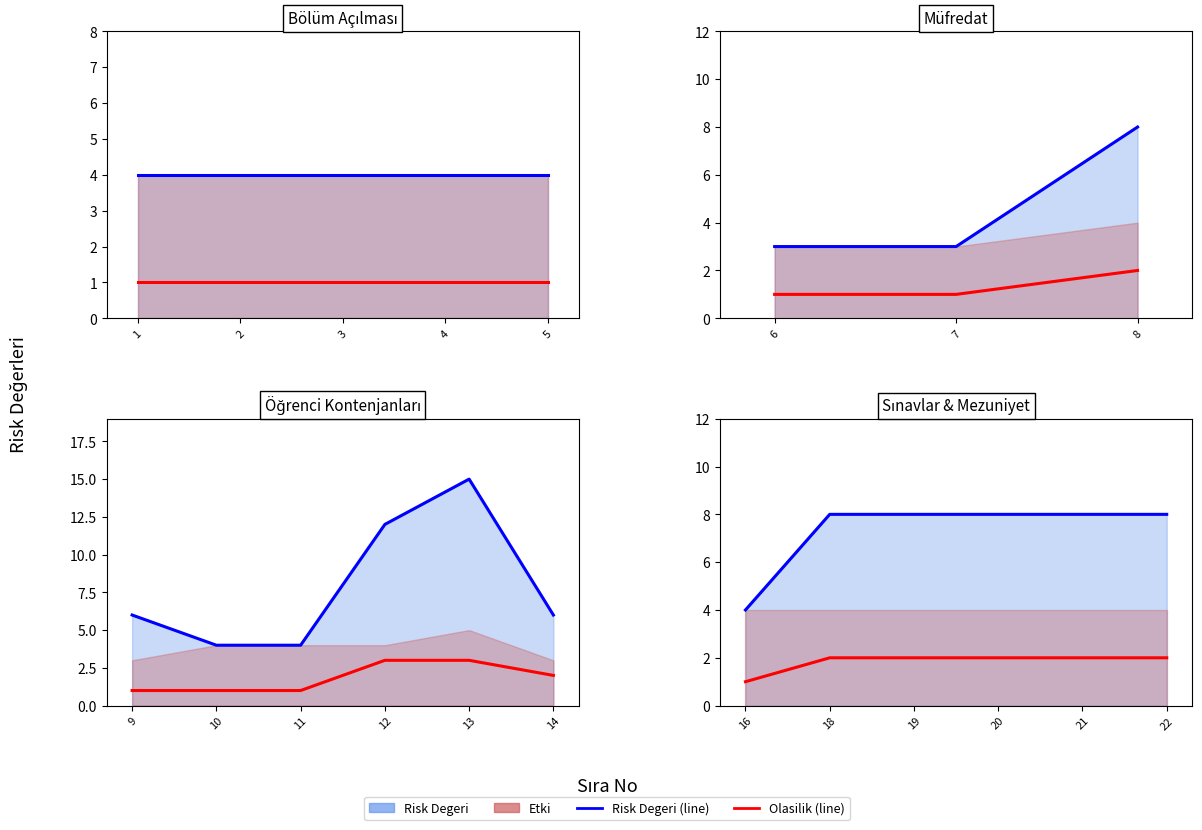

How many values are between 2 and 3?

5